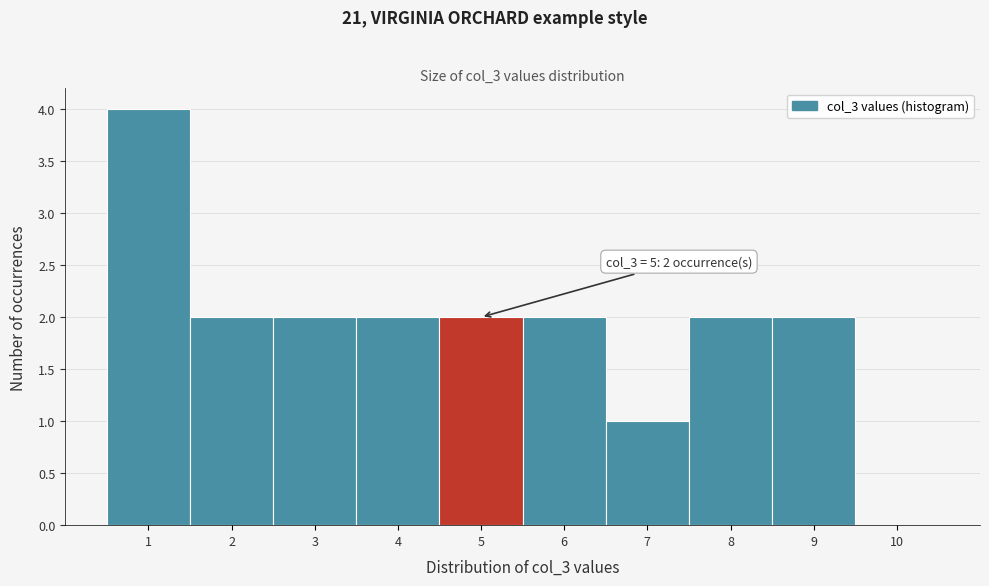

Over which range of the x-axis is the bar tallest?

0.5 to 1.5